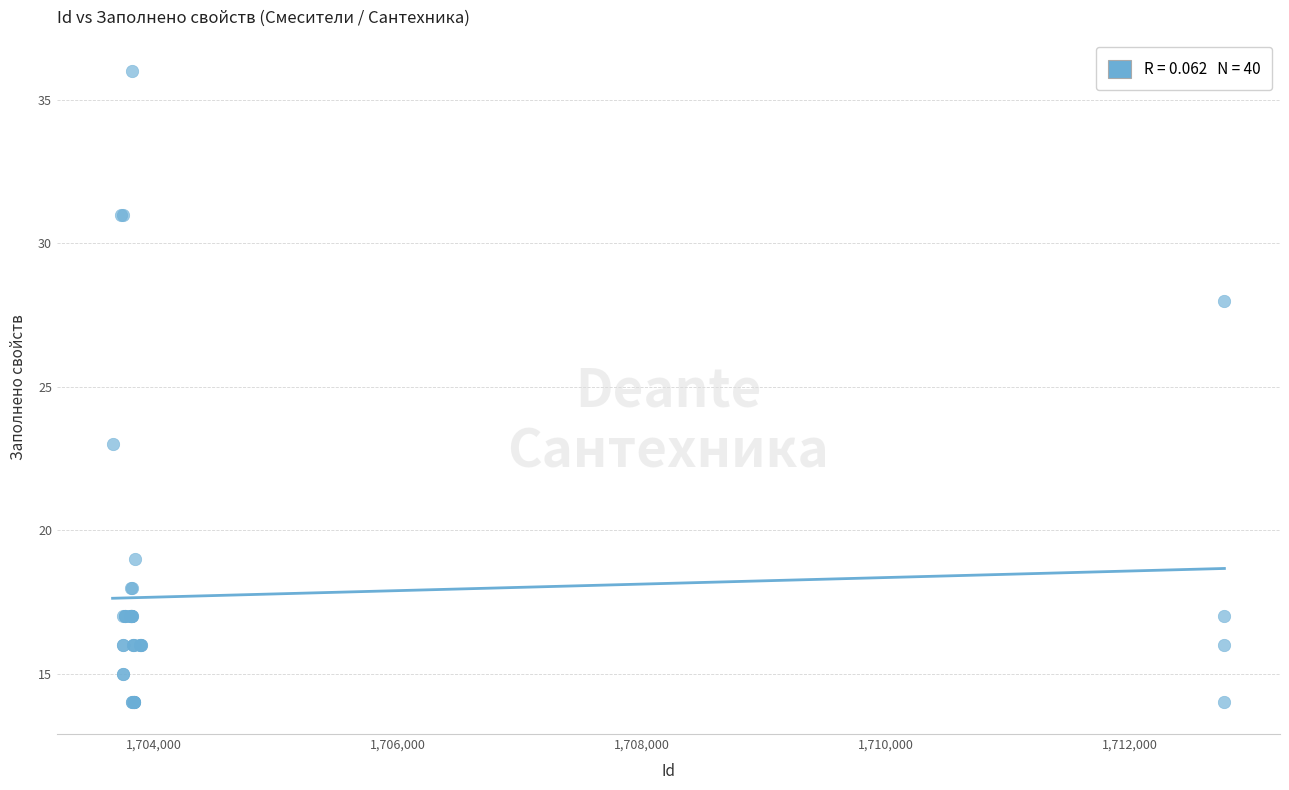

What Y value in the scatter plot is closest to 25?

23